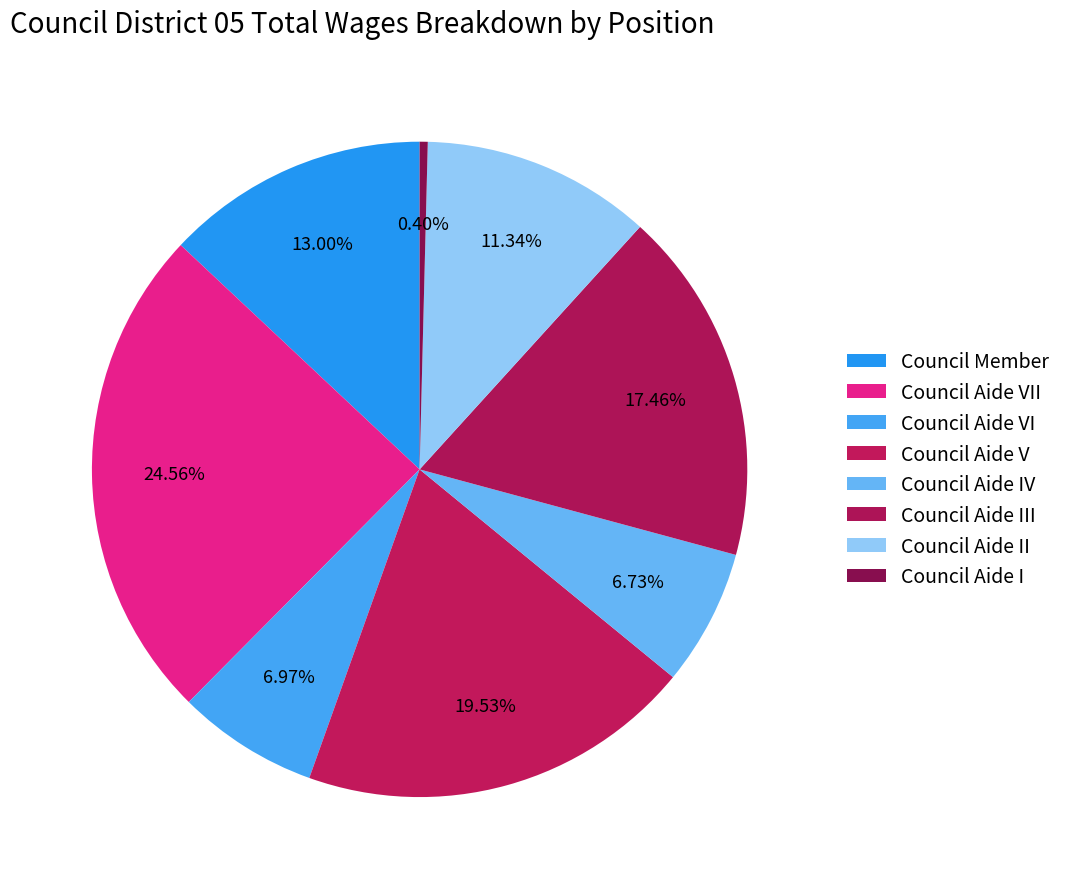

What is the smallest slice in the pie chart?

Council Aide I